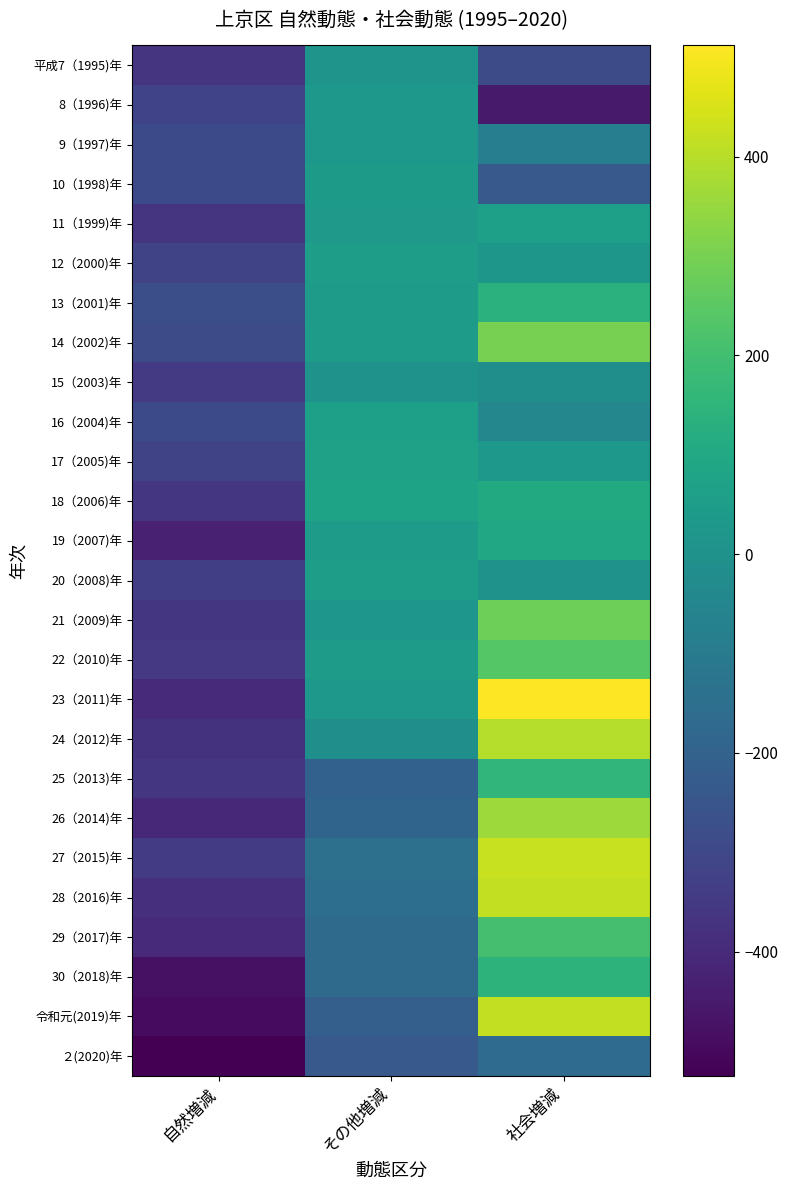

Reading right to left, extract all data points from this chart.

平成7（1995)年: 社会増減=-287	その他増減=10	自然増減=-364
8（1996)年: 社会増減=-449	その他増減=29	自然増減=-316
9（1997)年: 社会増減=-81	その他増減=27	自然増減=-293
10（1998)年: 社会増減=-234	その他増減=41	自然増減=-293
11（1999)年: 社会増減=61	その他増減=30	自然増減=-370
12（2000)年: 社会増減=25	その他増減=53	自然増減=-313
13（2001)年: 社会増減=139	その他増減=47	自然増減=-277
14（2002)年: 社会増減=298	その他増減=45	自然増減=-286
15（2003)年: 社会増減=-9	その他増減=5	自然増減=-348
16（2004)年: 社会増減=-46	その他増減=60	自然増減=-294
17（2005)年: 社会増減=28	その他増減=70	自然増減=-314
18（2006)年: 社会増減=104	その他増減=76	自然増減=-361
19（2007)年: 社会増減=93	その他増減=46	自然増減=-429
20（2008)年: 社会増減=6	その他増減=58	自然増減=-334
21（2009)年: 社会増減=282	その他増減=21	自然増減=-360
22（2010)年: 社会増減=238	その他増減=49	自然増減=-353
23（2011)年: 社会増減=512	その他増減=28	自然増減=-399
24（2012)年: 社会増減=396	その他増減=-9	自然増減=-374
25（2013)年: 社会増減=158	その他増減=-203	自然増減=-361
26（2014)年: 社会増減=360	その他増減=-190	自然増減=-410
27（2015)年: 社会増減=424	その他増減=-144	自然増減=-346
28（2016)年: 社会増減=415	その他増減=-151	自然増減=-382
29（2017)年: 社会増減=205	その他増減=-165	自然増減=-398
30（2018)年: 社会増減=144	その他増減=-166	自然増減=-477
令和元(2019)年: 社会増減=415	その他増減=-213	自然増減=-496
２(2020)年: 社会増減=-162	その他増減=-235	自然増減=-525